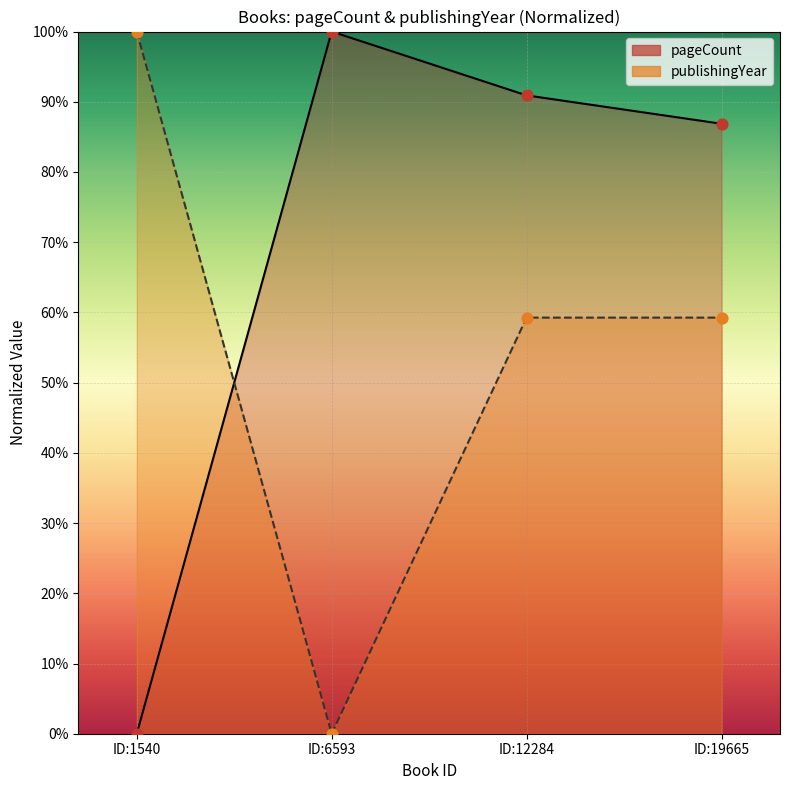

What are all the series names shown in the legend?

pageCount, publishingYear